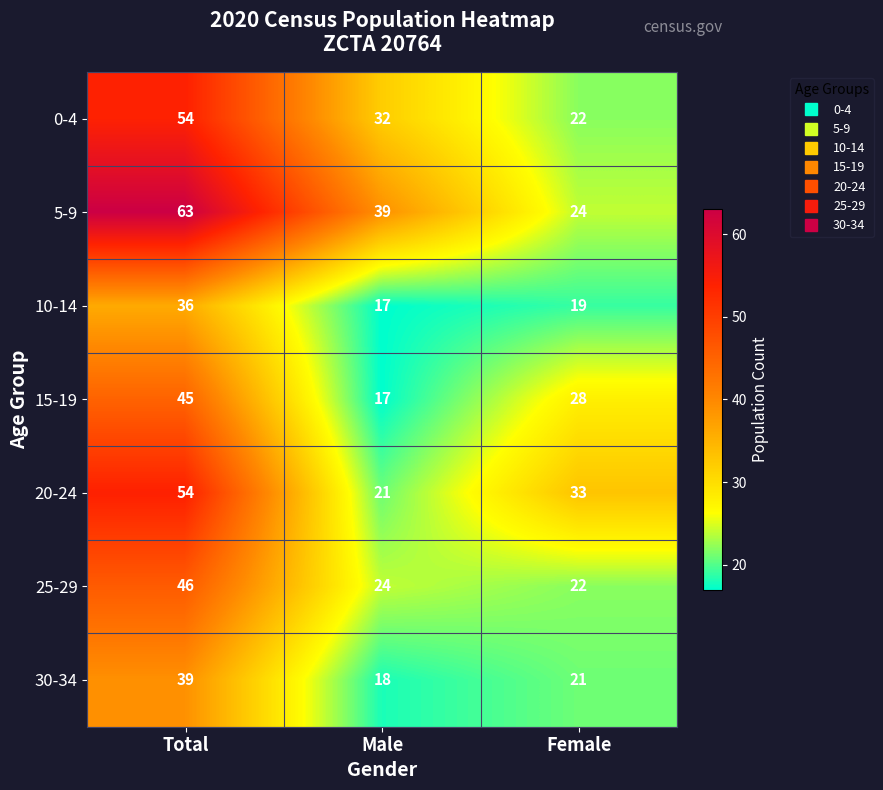

The value of 0-4 at Total is 54. True or false?

True